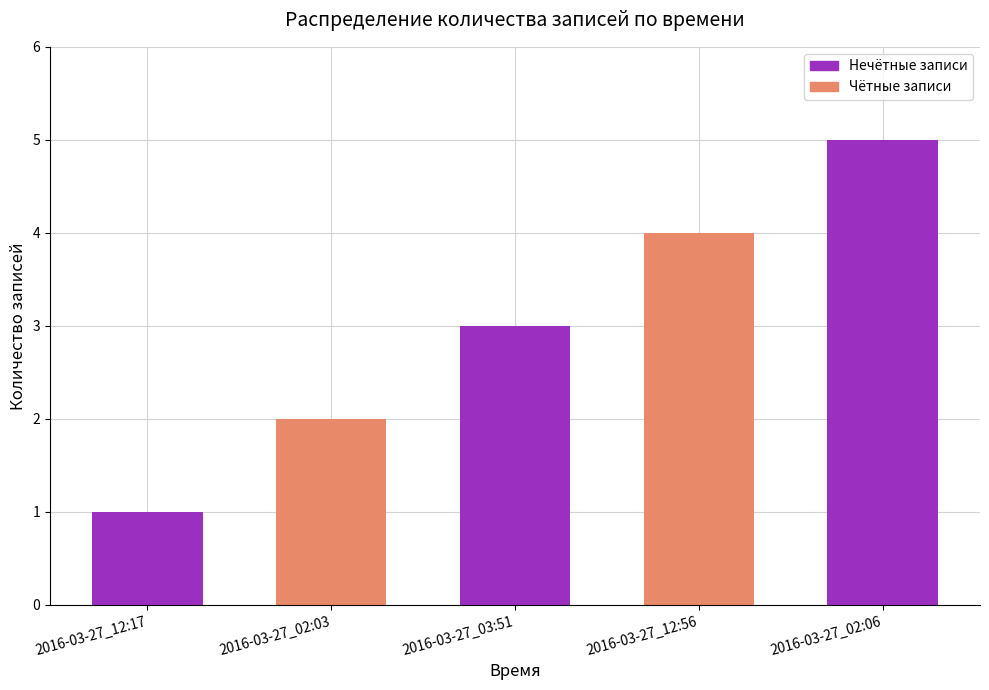

What is the change in value from 2016-03-27_12:17 to 2016-03-27_12:56?

+3